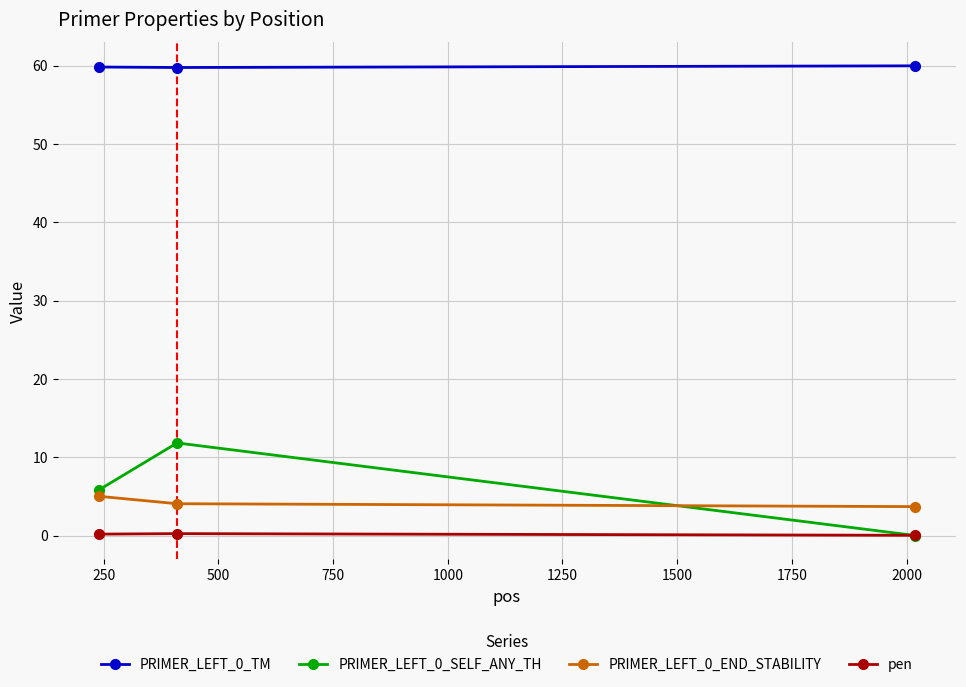

What is the lowest value of the PRIMER_LEFT_0_END_STABILITY series?

3.7